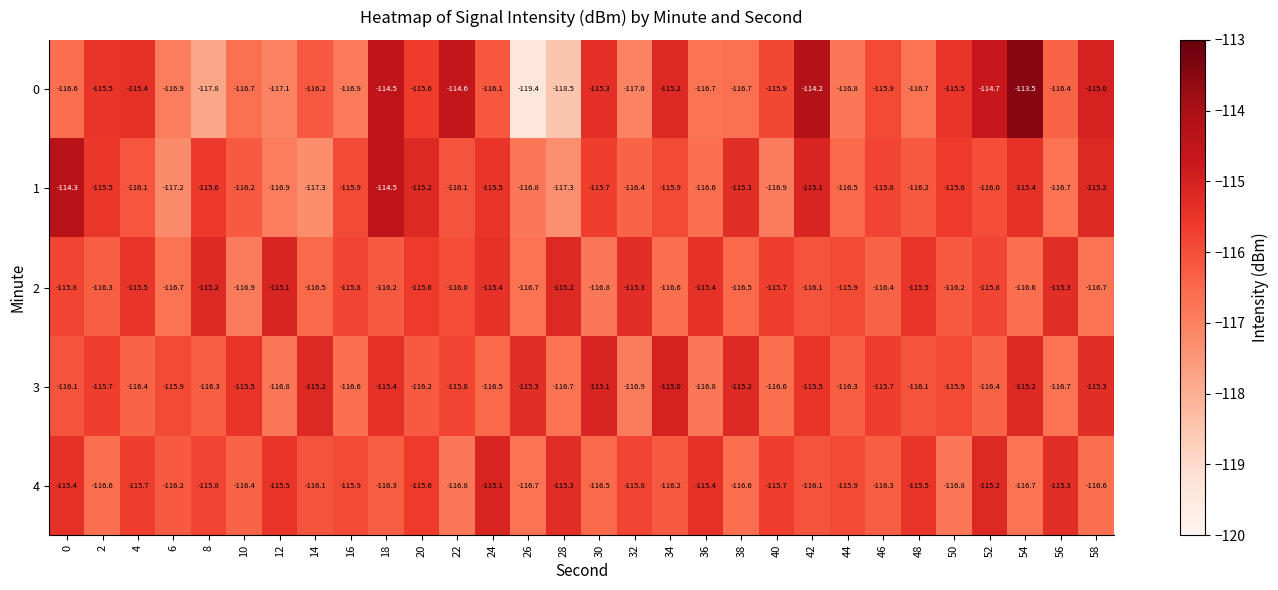

Is it true that 0 equals -36.4 at 14?

False